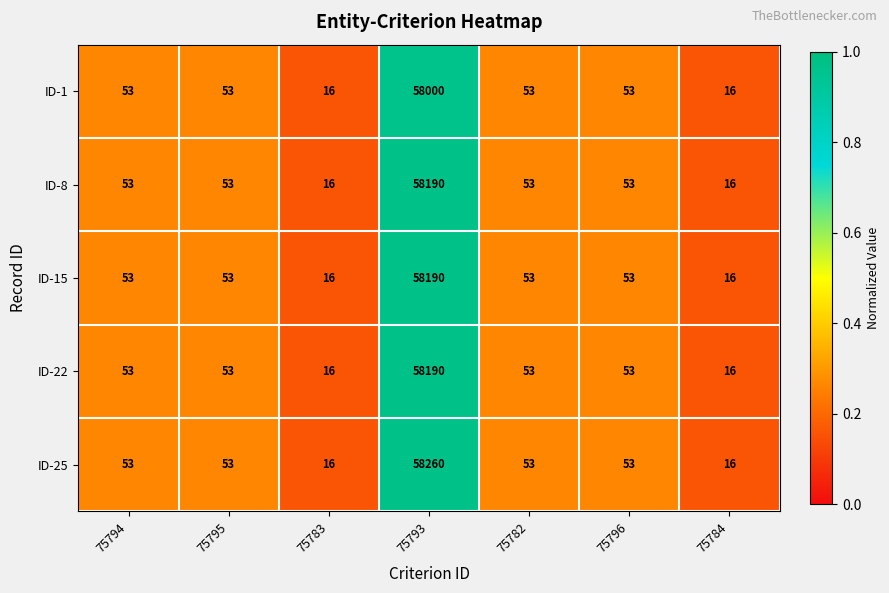

What value does the ID-15 series have at 75793?

58190